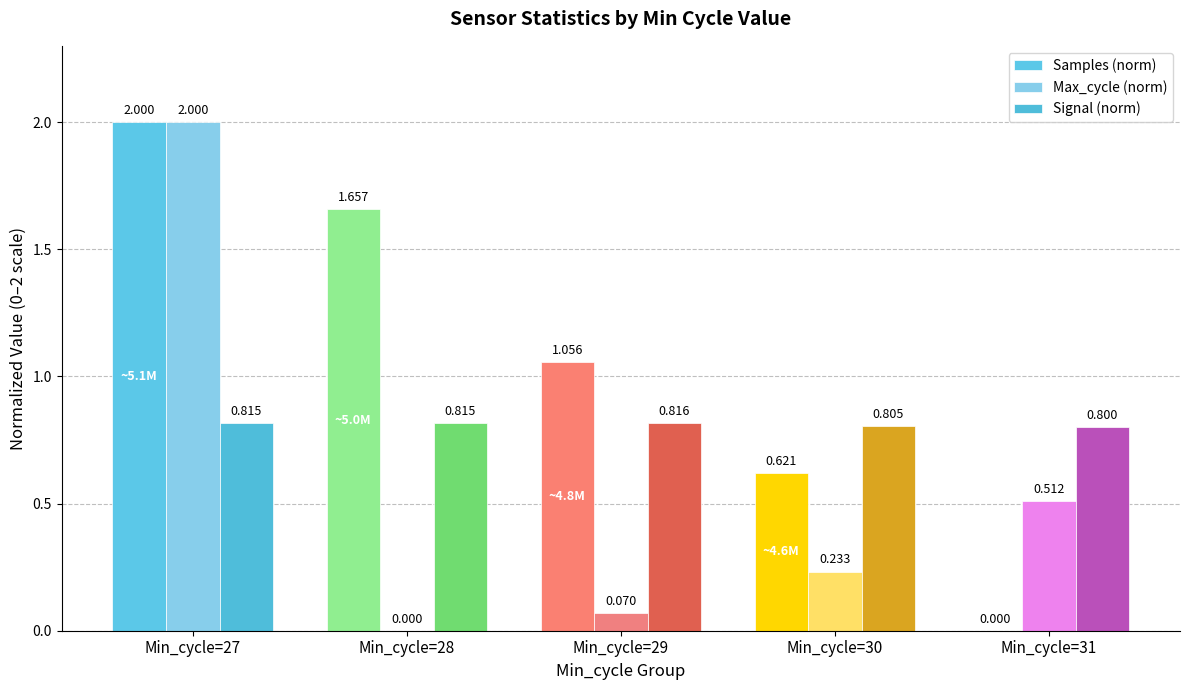

What is the highest value of the Signal (norm) series?

0.8